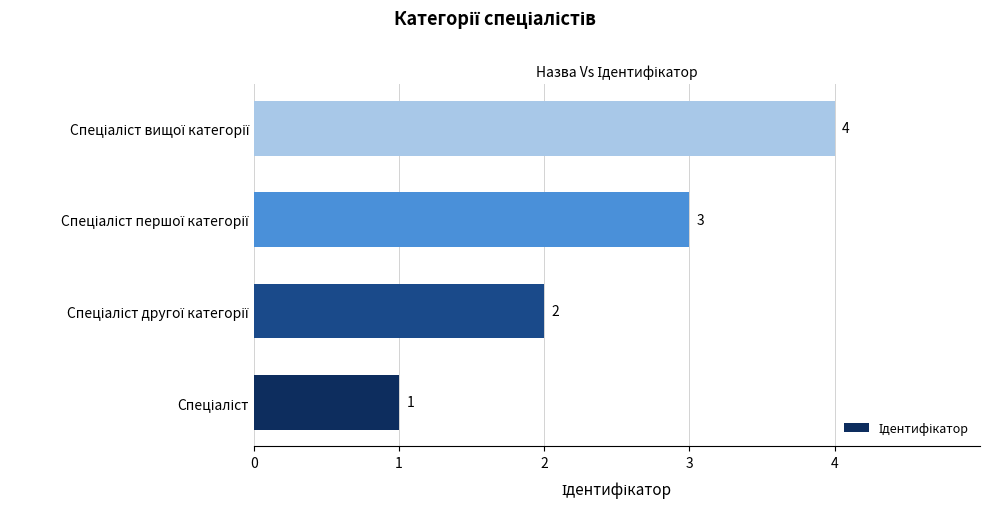

What is the greatest value displayed?

4